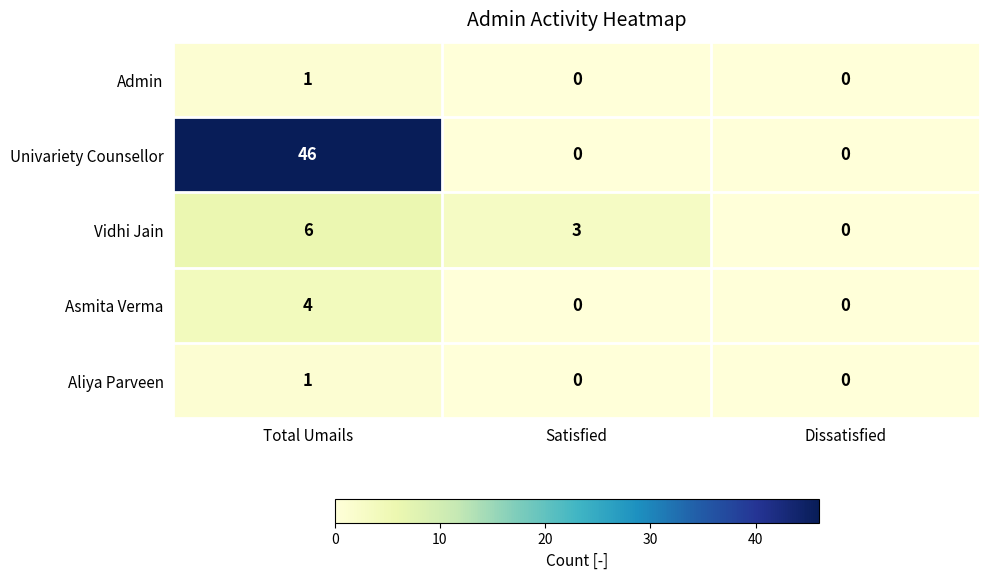

Between Satisfied and Dissatisfied, which series saw the biggest shift?

Vidhi Jain